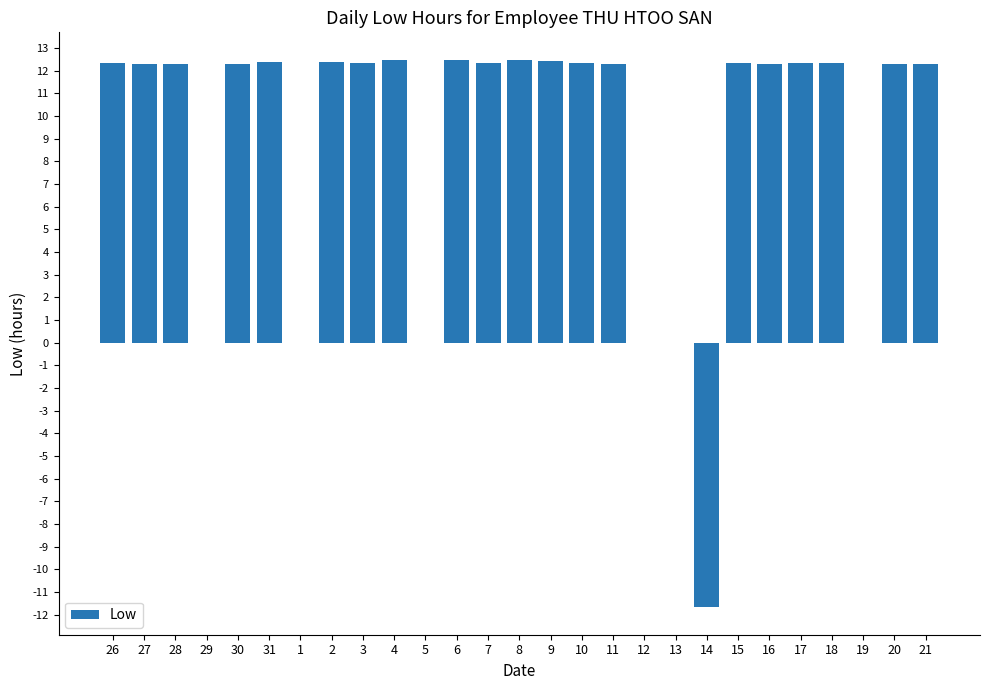

What is the sum of all values?

235.3